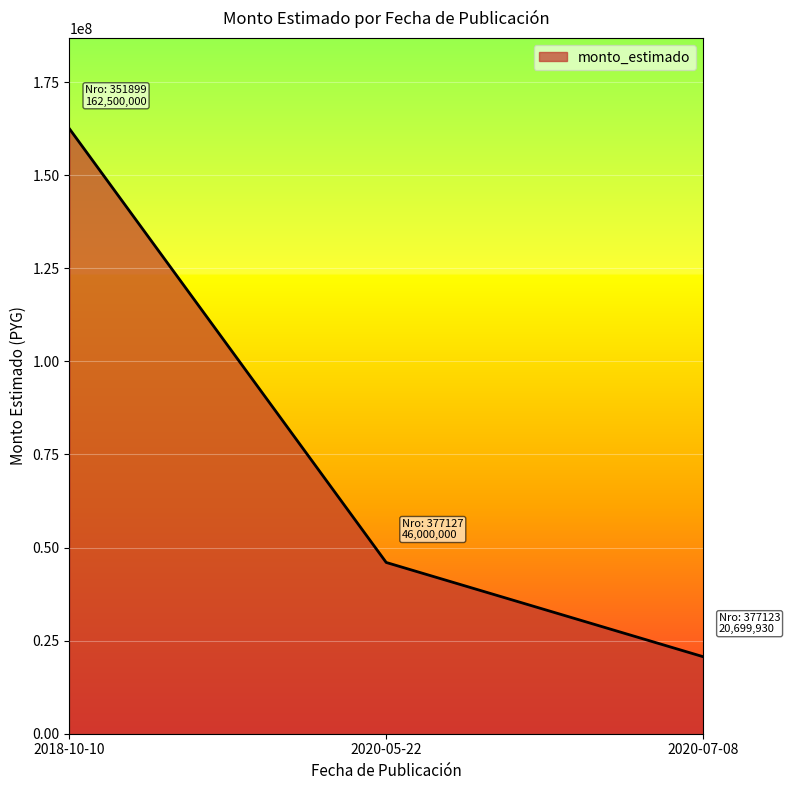

What is the smallest value displayed?

20699930